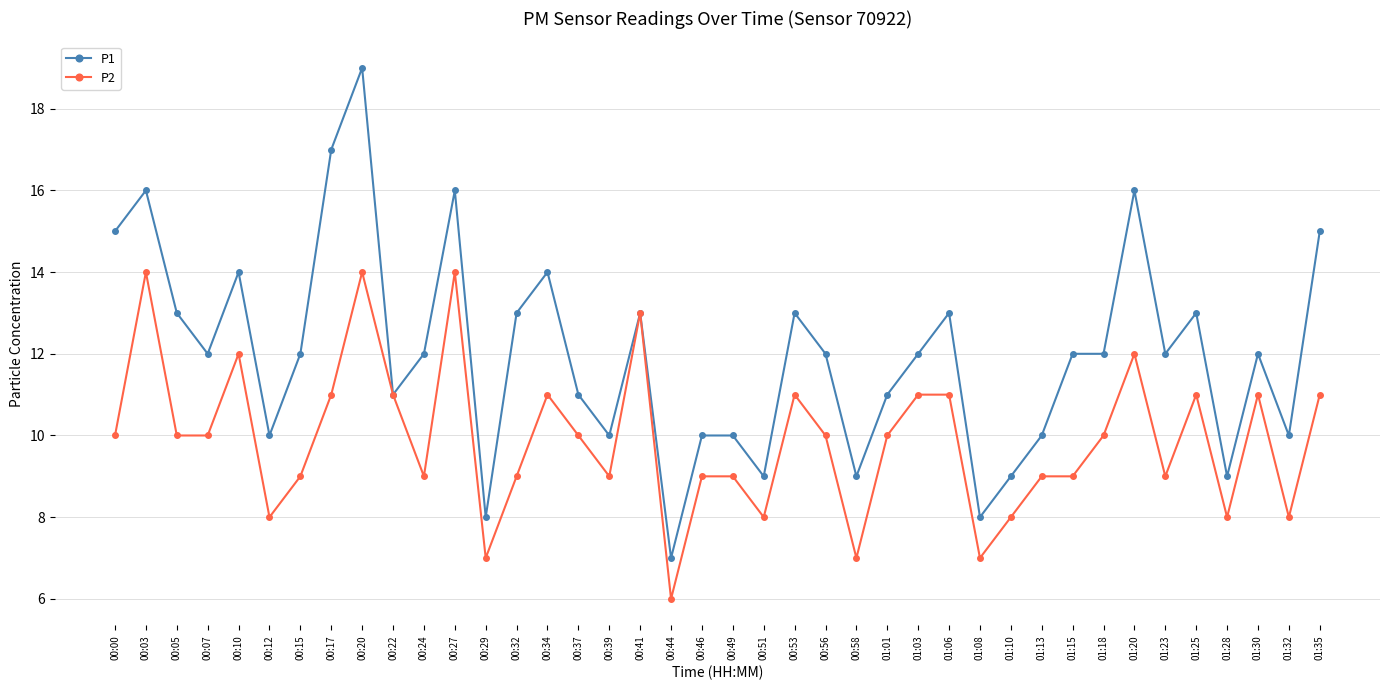

Rank the series by their average value, from lowest to highest.

P2, P1